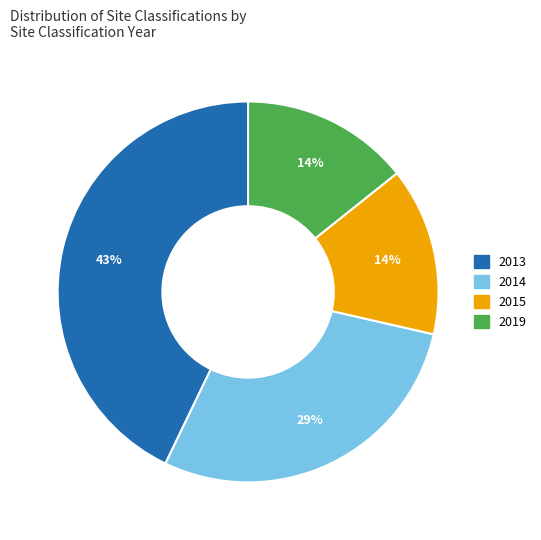

To the nearest percent, what is the difference between the 2019 and 2013 slice percentages?

29%